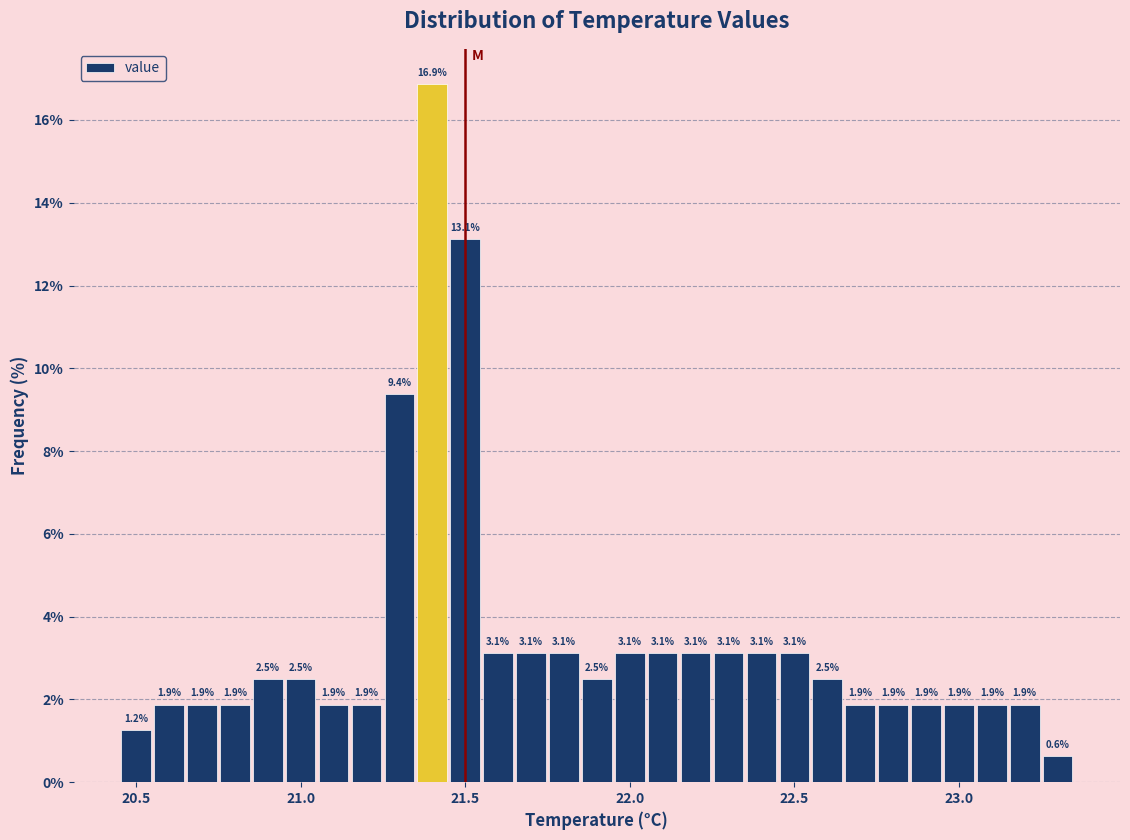

Read against the x-axis, roughly where is the centre of the tallest bar?

21.40